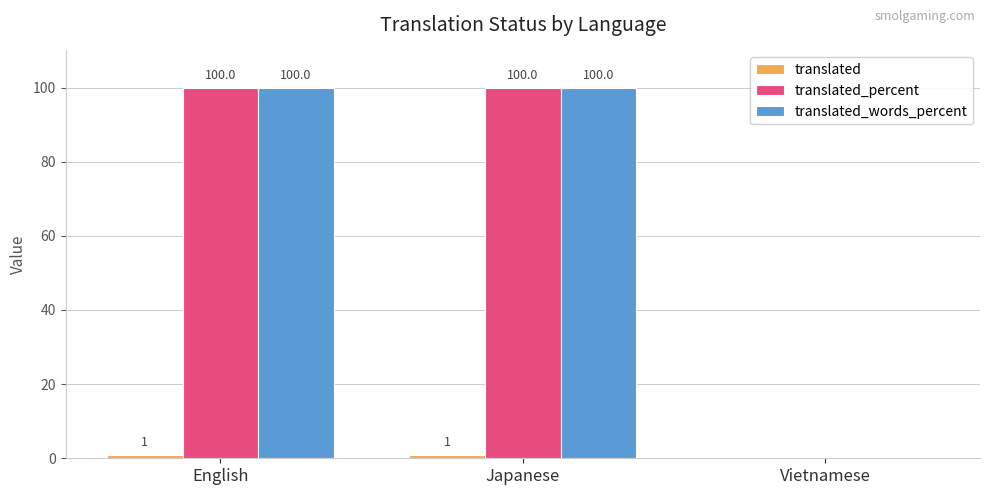

Are the bars horizontal?

No